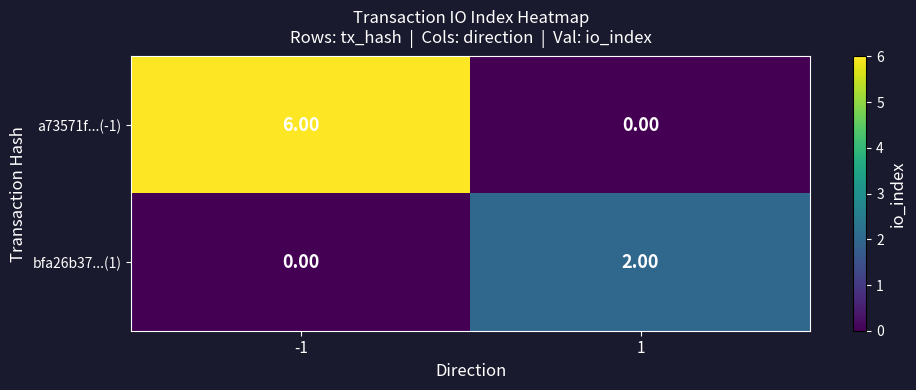

Which series has the widest spread of values?

a73571f...(-1)